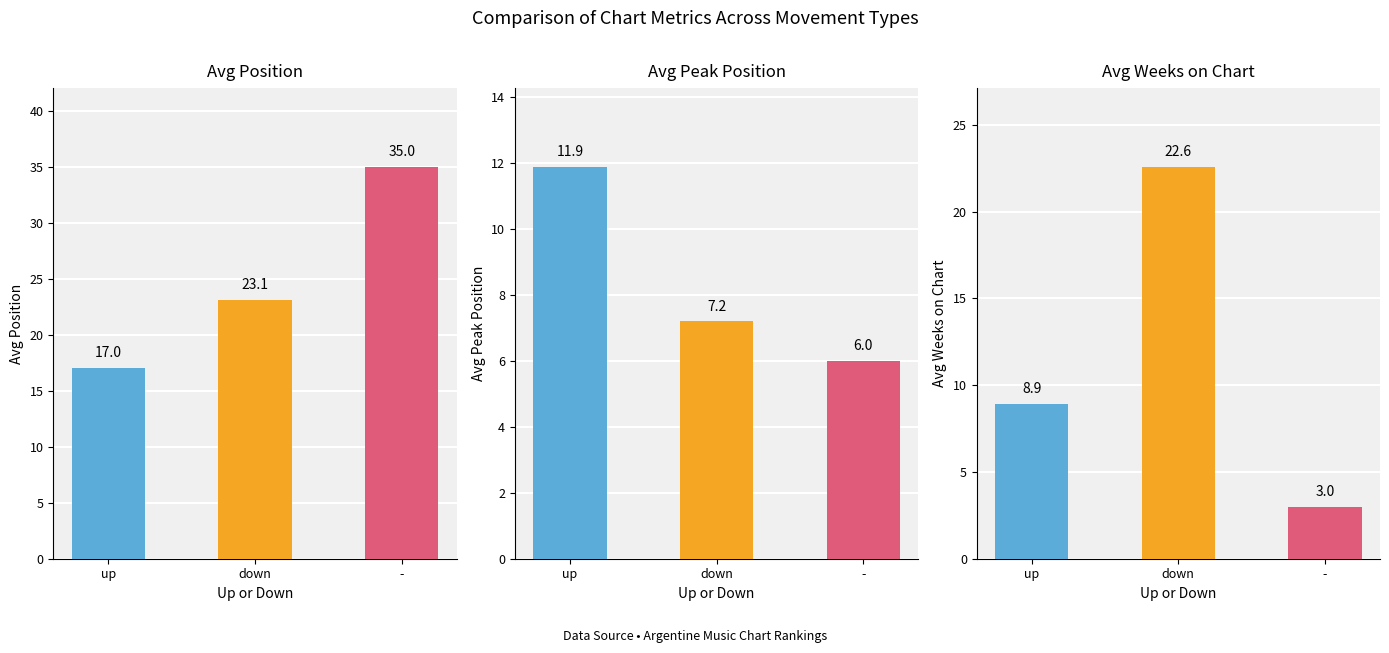

What is the difference between the Avg Weeks on Chart values at - and down?

19.6